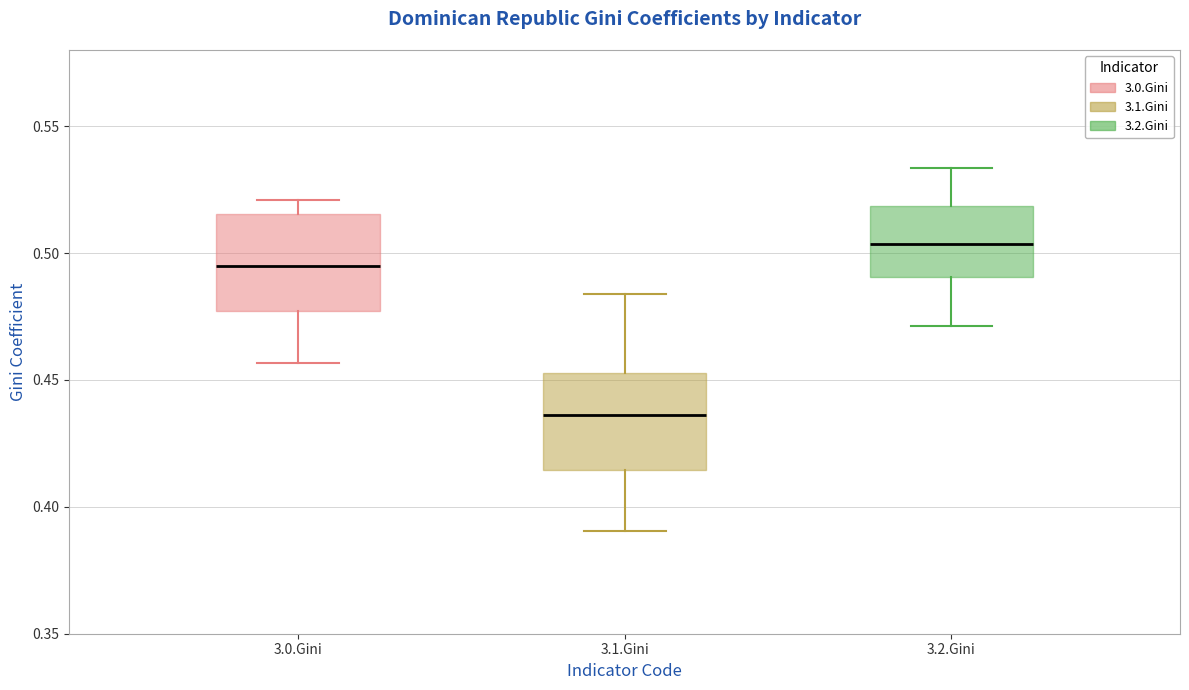

Reading left to right, transcribe this box plot: for each box, give where its median line is, the range the box spans, and where its two whiskers end, as read against the y-axis. The values are not printed on the chart, so give them approximately, as read against the axis.

3.0.Gini: median 0.495, box 0.475 to 0.515, whiskers 0.455 to 0.520
3.1.Gini: median 0.435, box 0.415 to 0.455, whiskers 0.390 to 0.485
3.2.Gini: median 0.505, box 0.490 to 0.520, whiskers 0.470 to 0.535